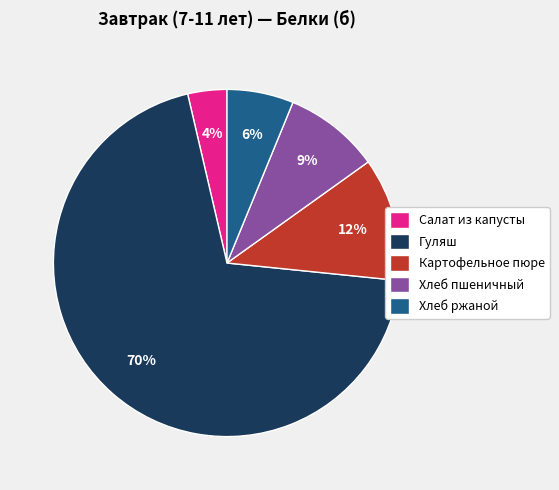

Approximately how many times larger is the value at Хлеб пшеничный compared to Картофельное пюре?

0.8